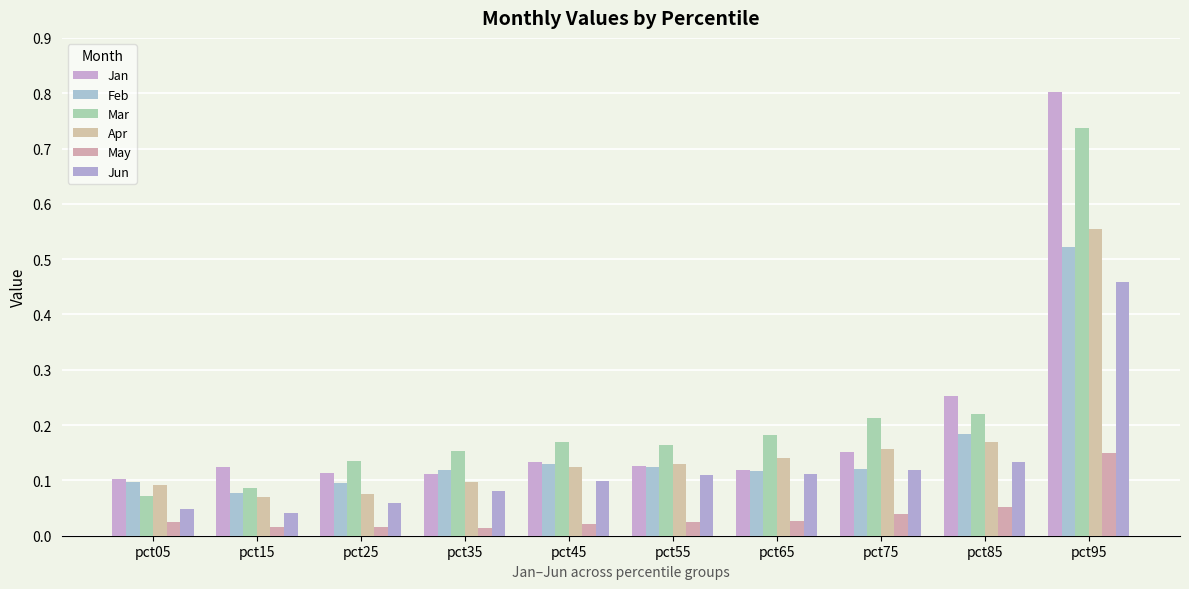

How many groups of bars are there?

10